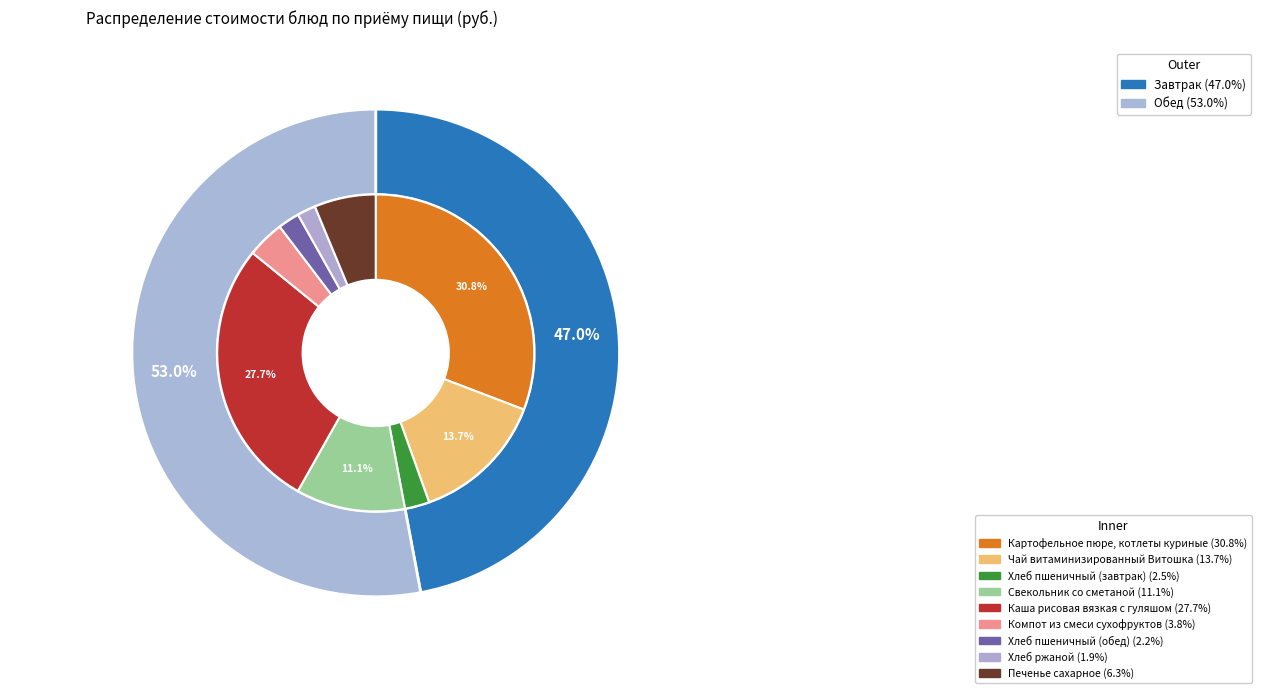

Between Хлеб пшеничный (завтрак) and Компот из смеси сухофруктов, which is larger?

Компот из смеси сухофруктов